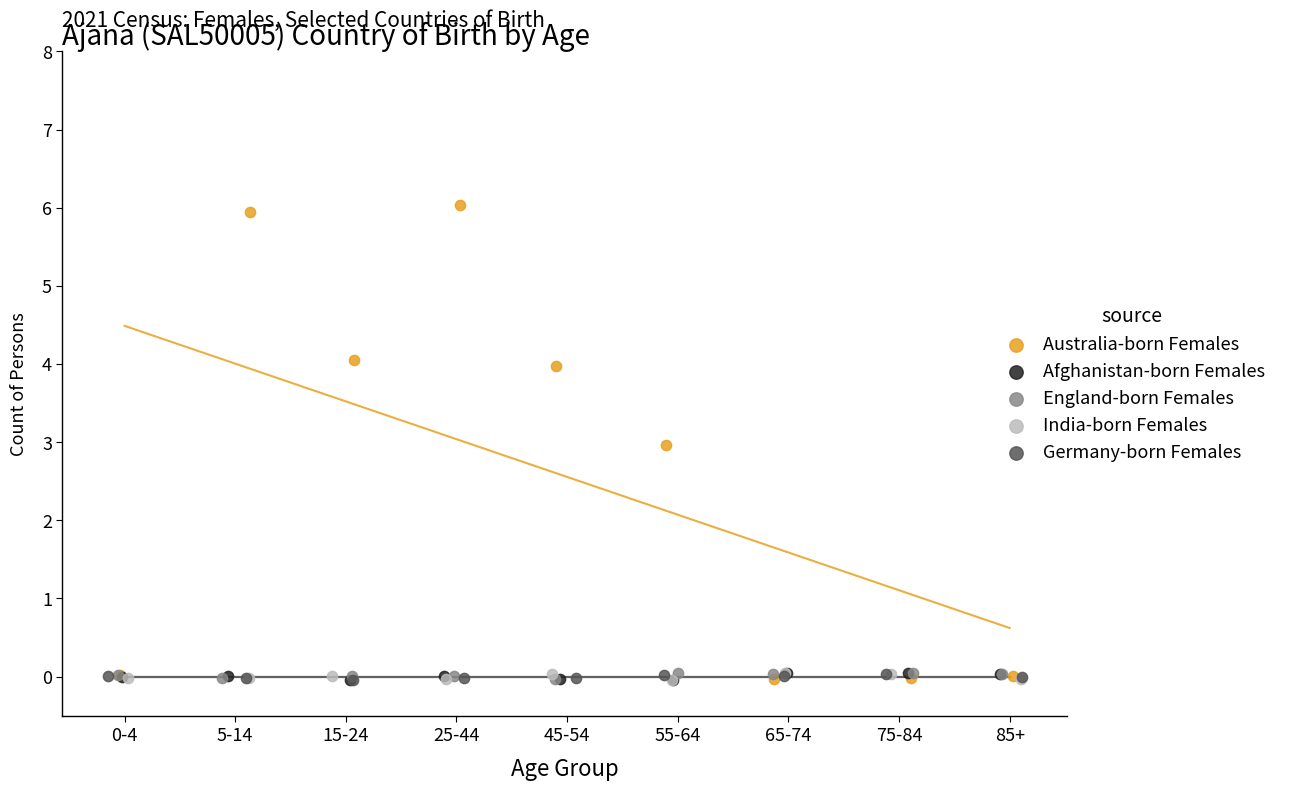

Which series has the widest spread of Y values?

Australia-born Females